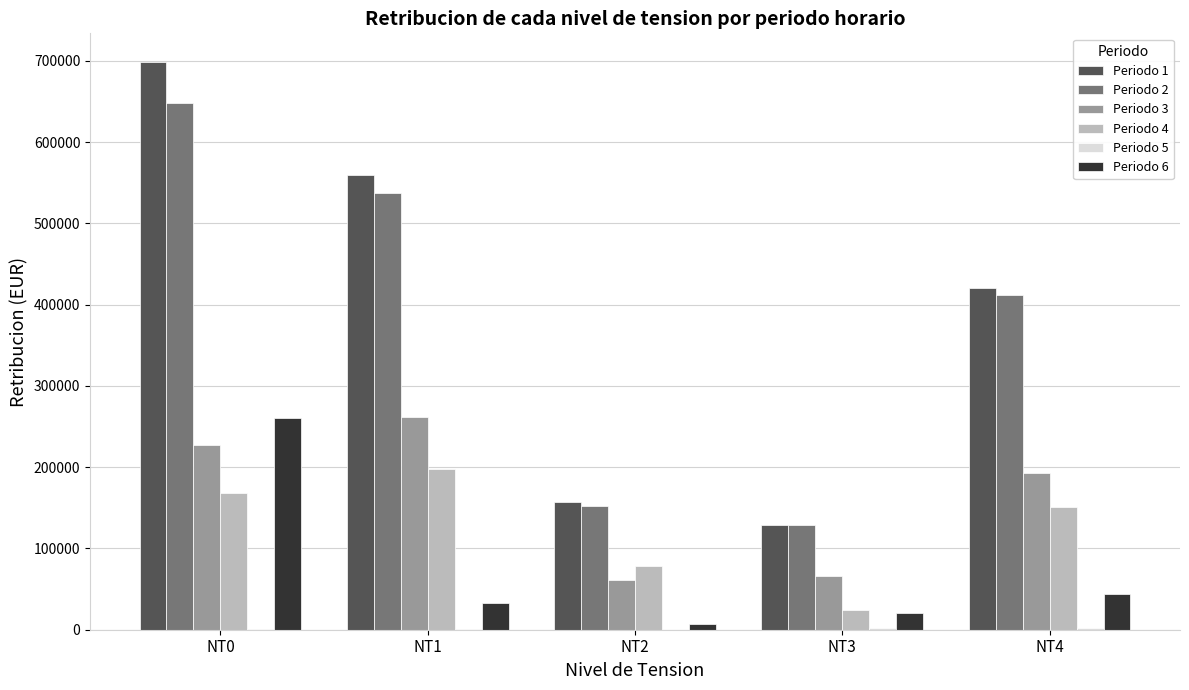

What is the approximate value of Periodo 3 at NT4?

193261.5